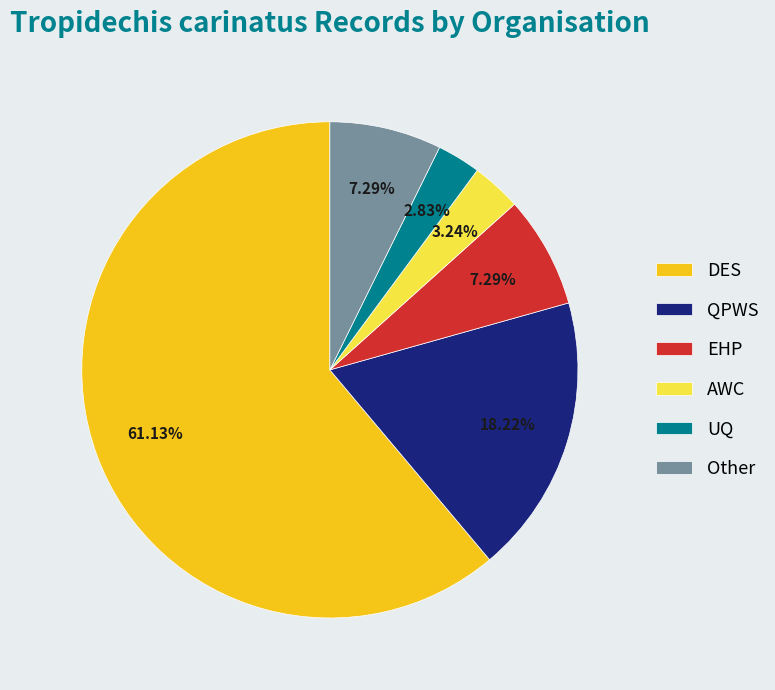

To the nearest percent, what is the combined percentage of UQ and QPWS?

21%